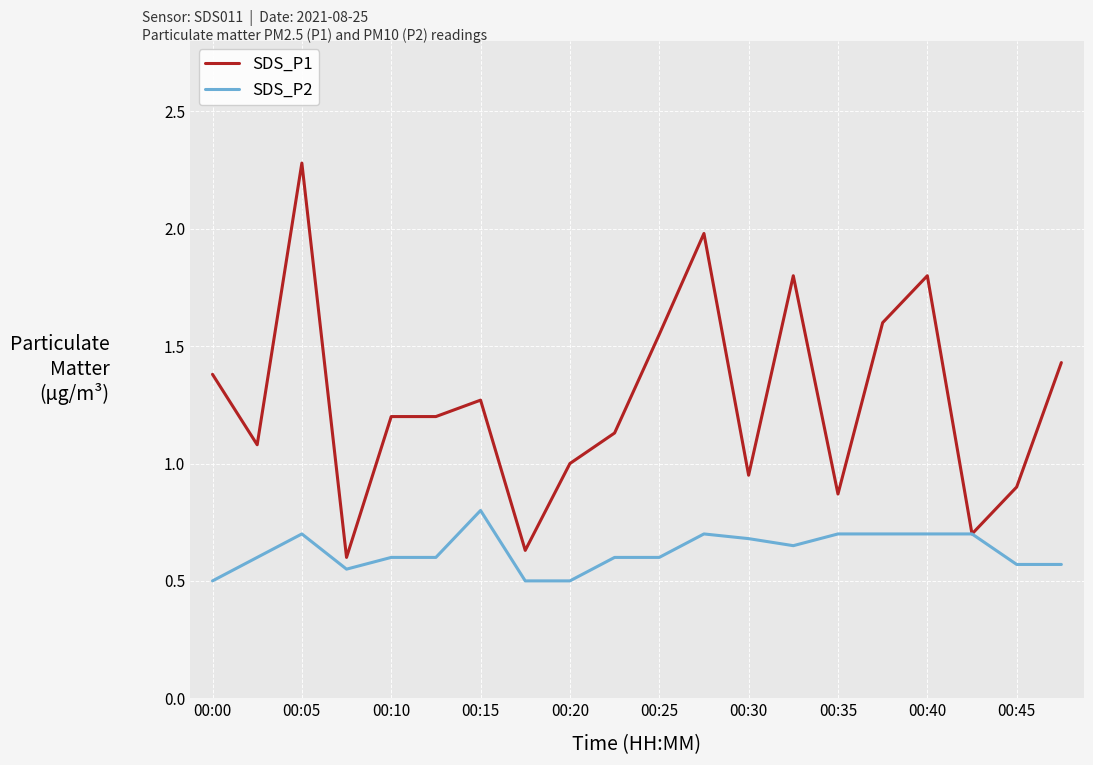

How many SDS_P2 values are between 0 and 1?

20